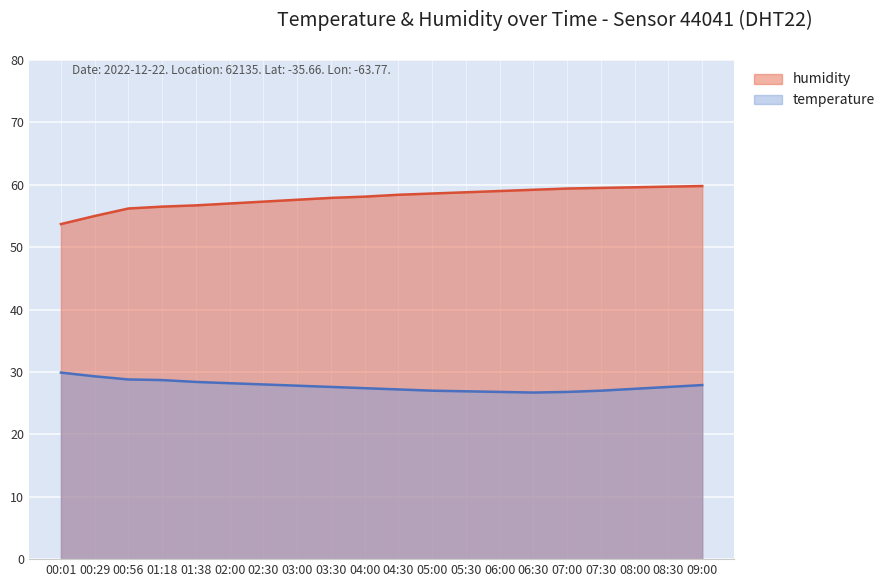

At 06:30, list the series in order from smallest to largest.

temperature, humidity